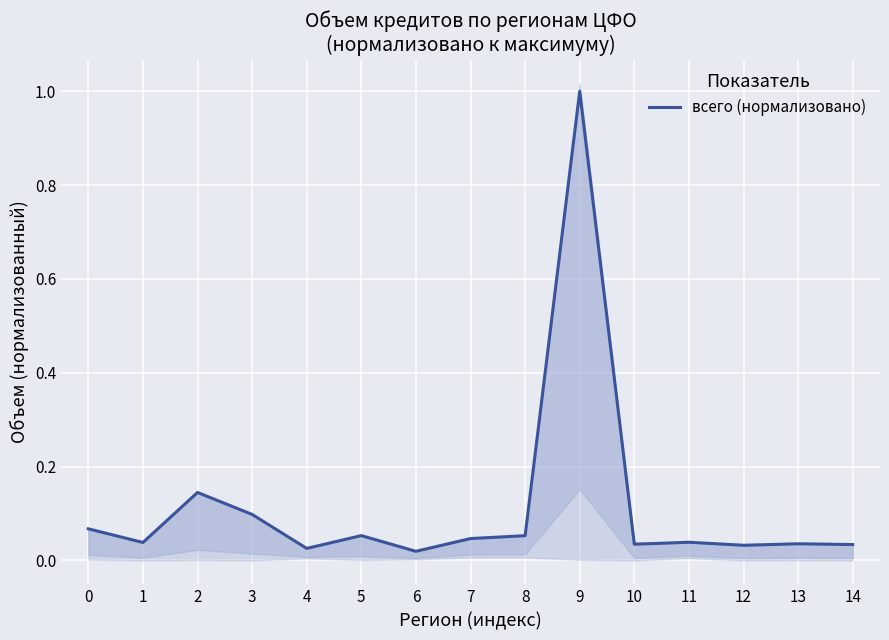

At which category does the data reach its first local peak?

2